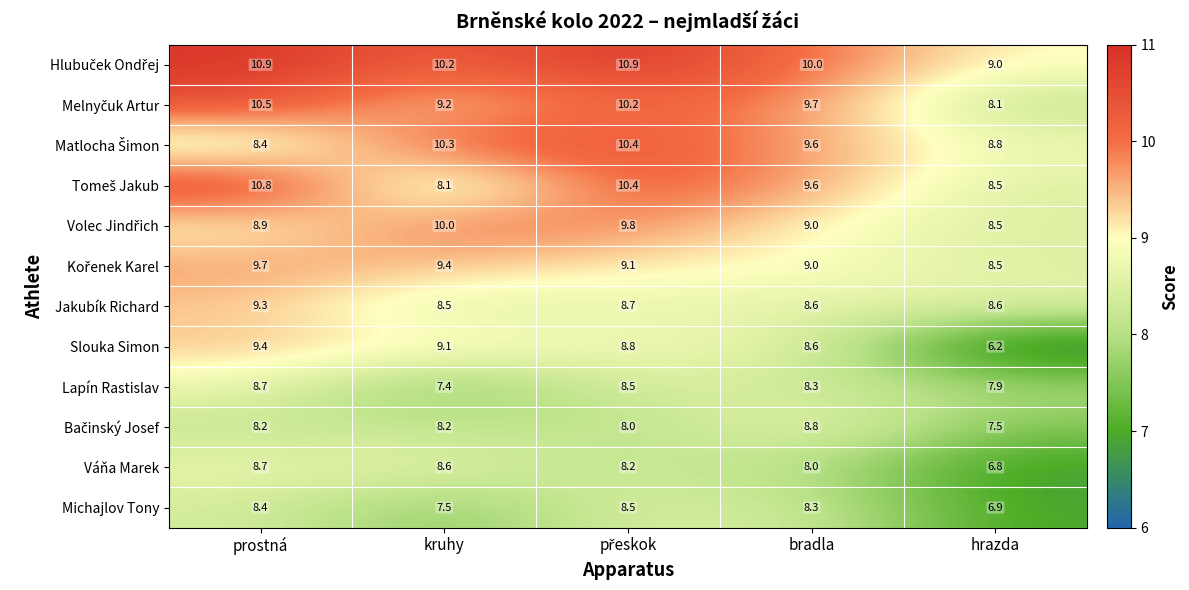

Which label corresponds to the smallest value in the chart?

hrazda